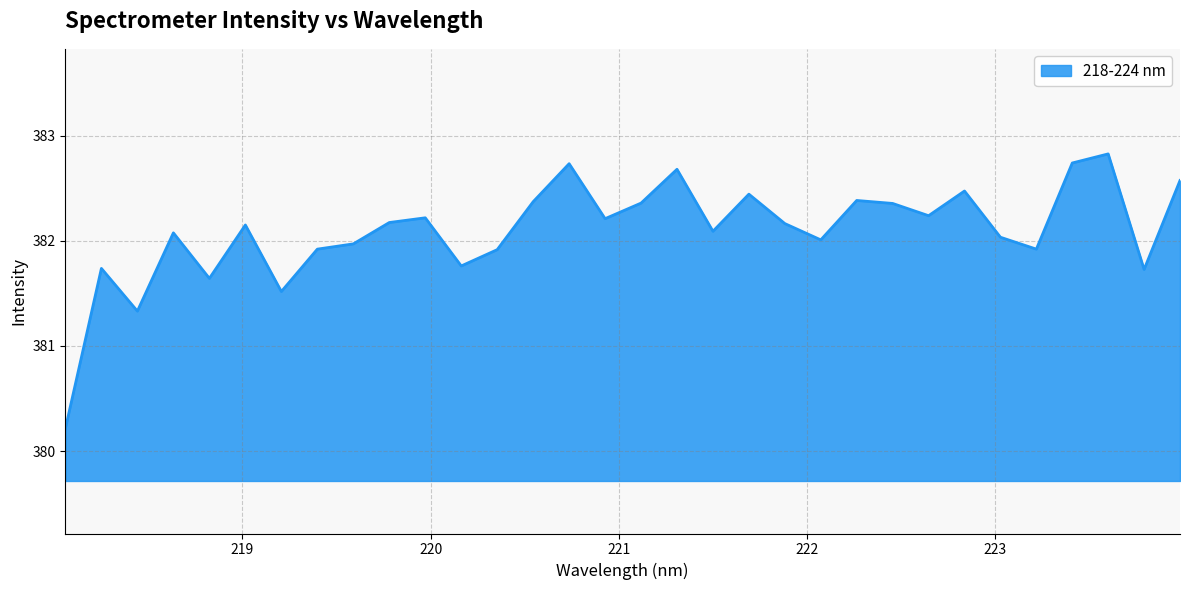

What is the difference between the maximum and minimum values?

2.6